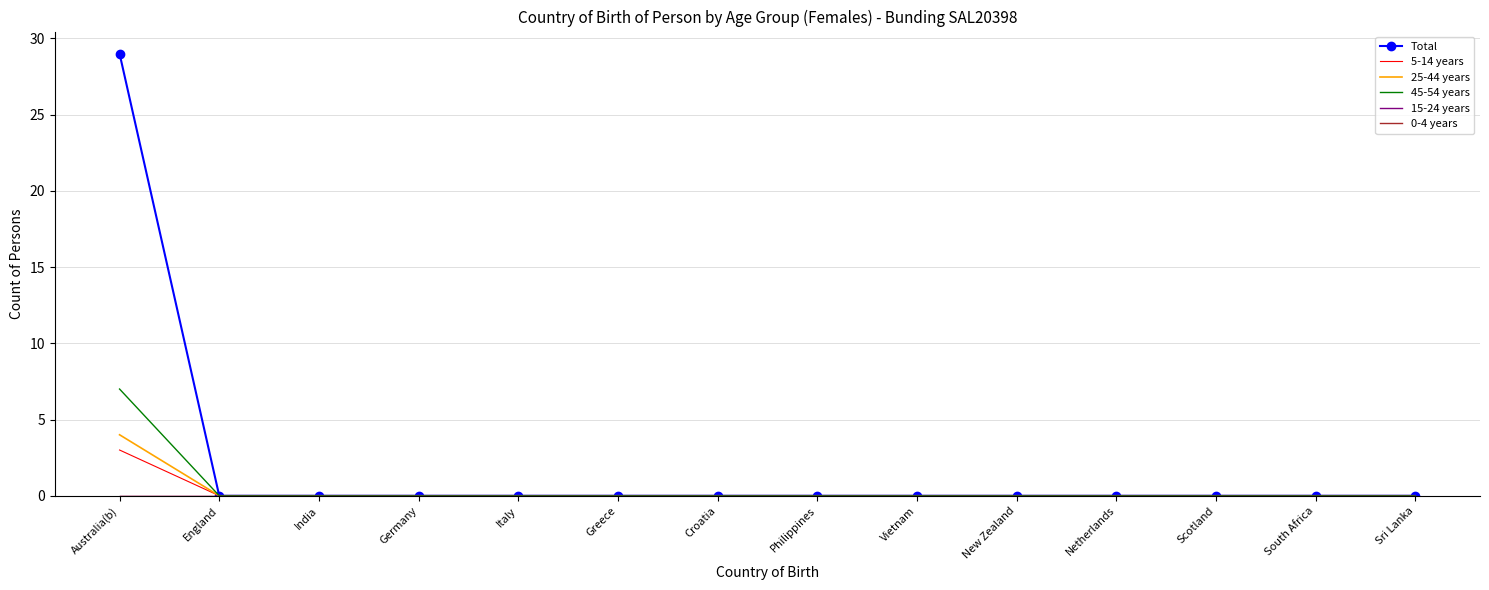

The value of 45-54 years at New Zealand is 0. True or false?

True